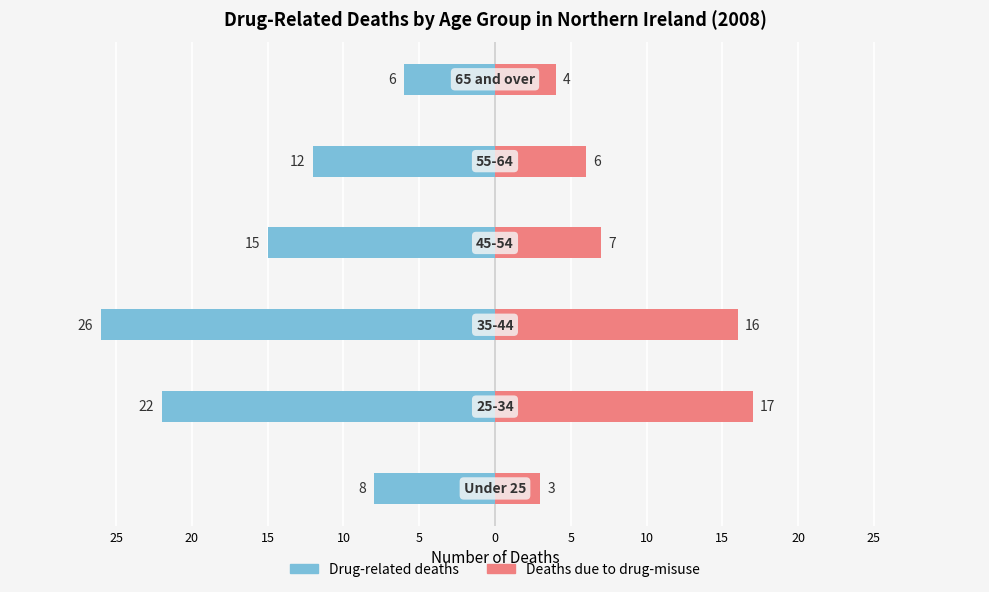

Reading left to right, transcribe all the data shown in this chart.

Drug-related deaths: 25=-8	20=-22	15=-26	10=-15	5=-12	0=-6
Deaths due to drug-misuse: 25=3	20=17	15=16	10=7	5=6	0=4